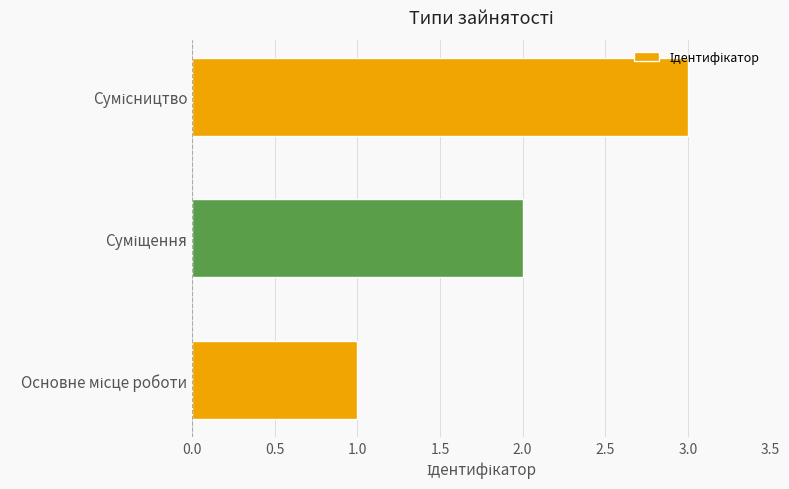

What is the maximum value shown in the chart?

3